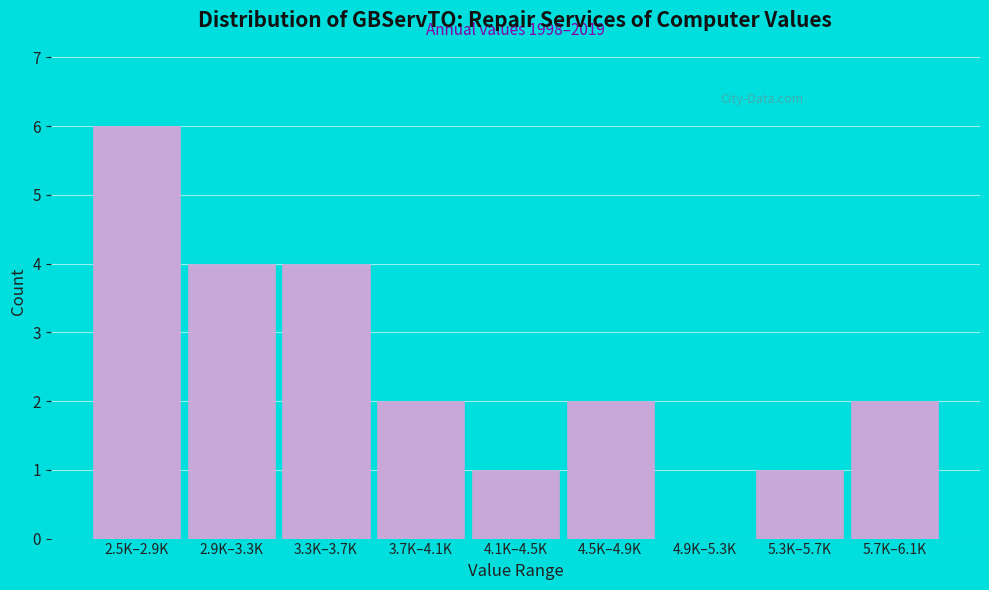

Reading left to right, transcribe all the data shown in this chart.

2.5K–2.9K=6	2.9K–3.3K=4	3.3K–3.7K=4	3.7K–4.1K=2	4.1K–4.5K=1	4.5K–4.9K=2	4.9K–5.3K=0	5.3K–5.7K=1	5.7K–6.1K=2